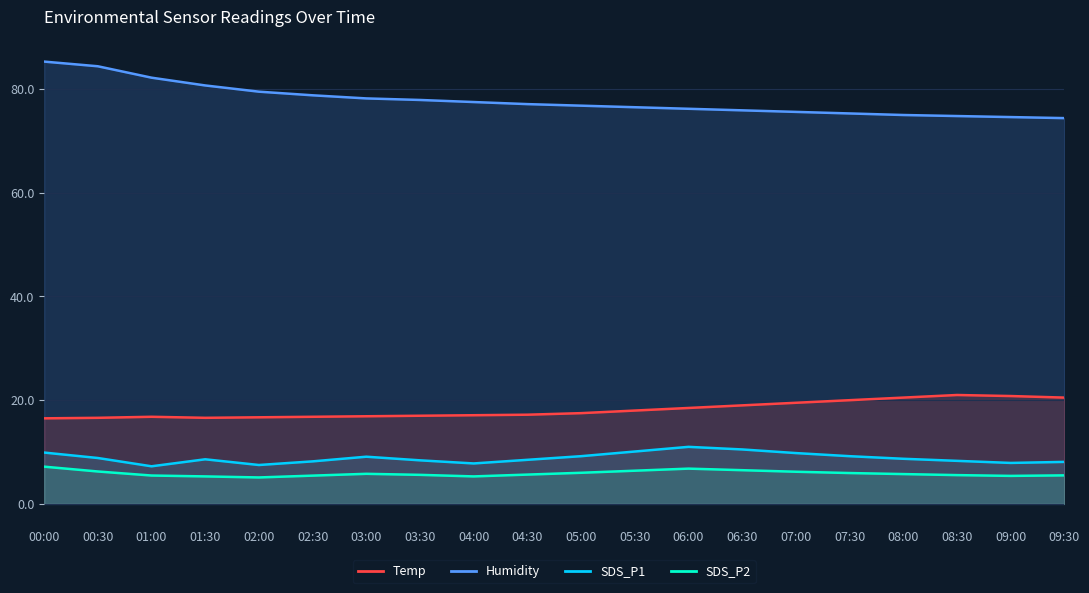

What is the minimum value shown in the chart?

5.1